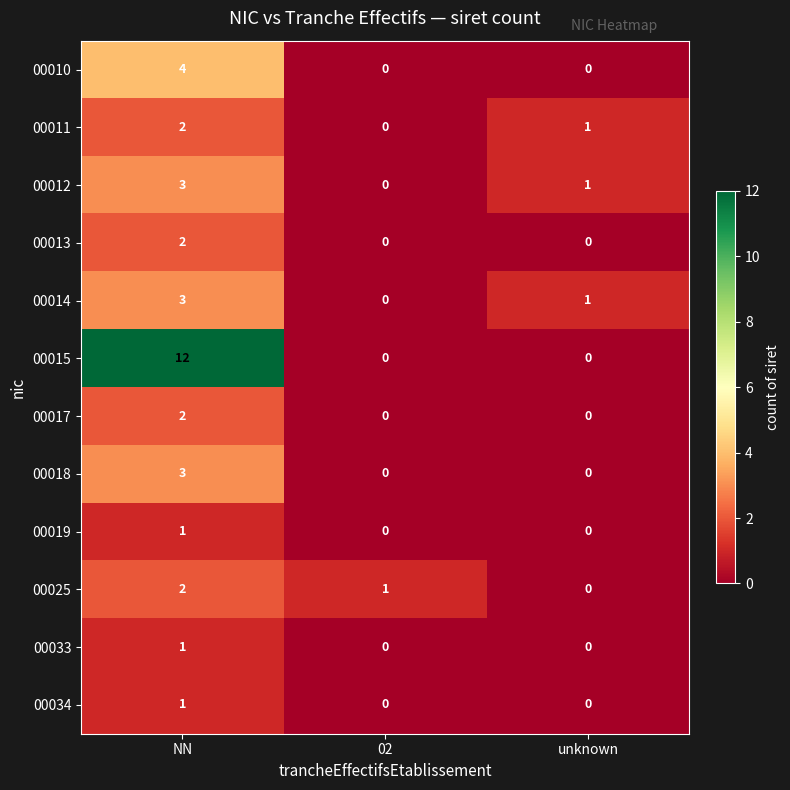

Is it true that 00011 equals 1 at unknown?

True